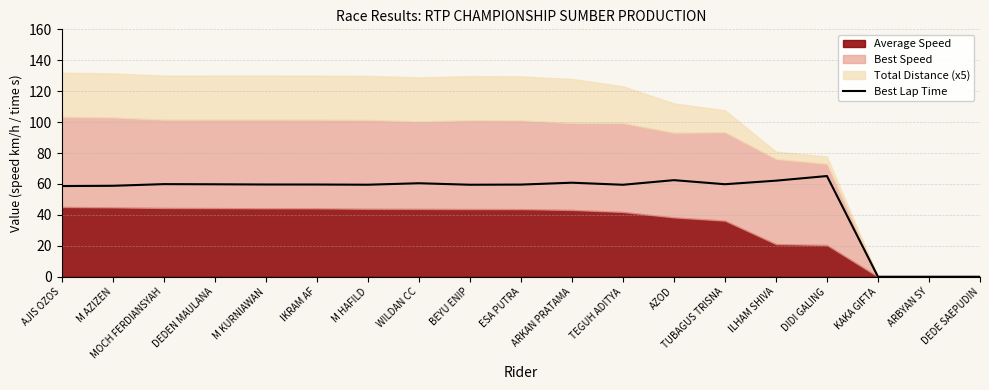

Reading right to left, extract all data points from this chart.

0.0	0.0	0.0	65.1	62.1	59.8	62.5	59.5	60.8	59.6	59.5	60.5	59.5	59.6	59.7	59.8	59.9	58.8	58.6